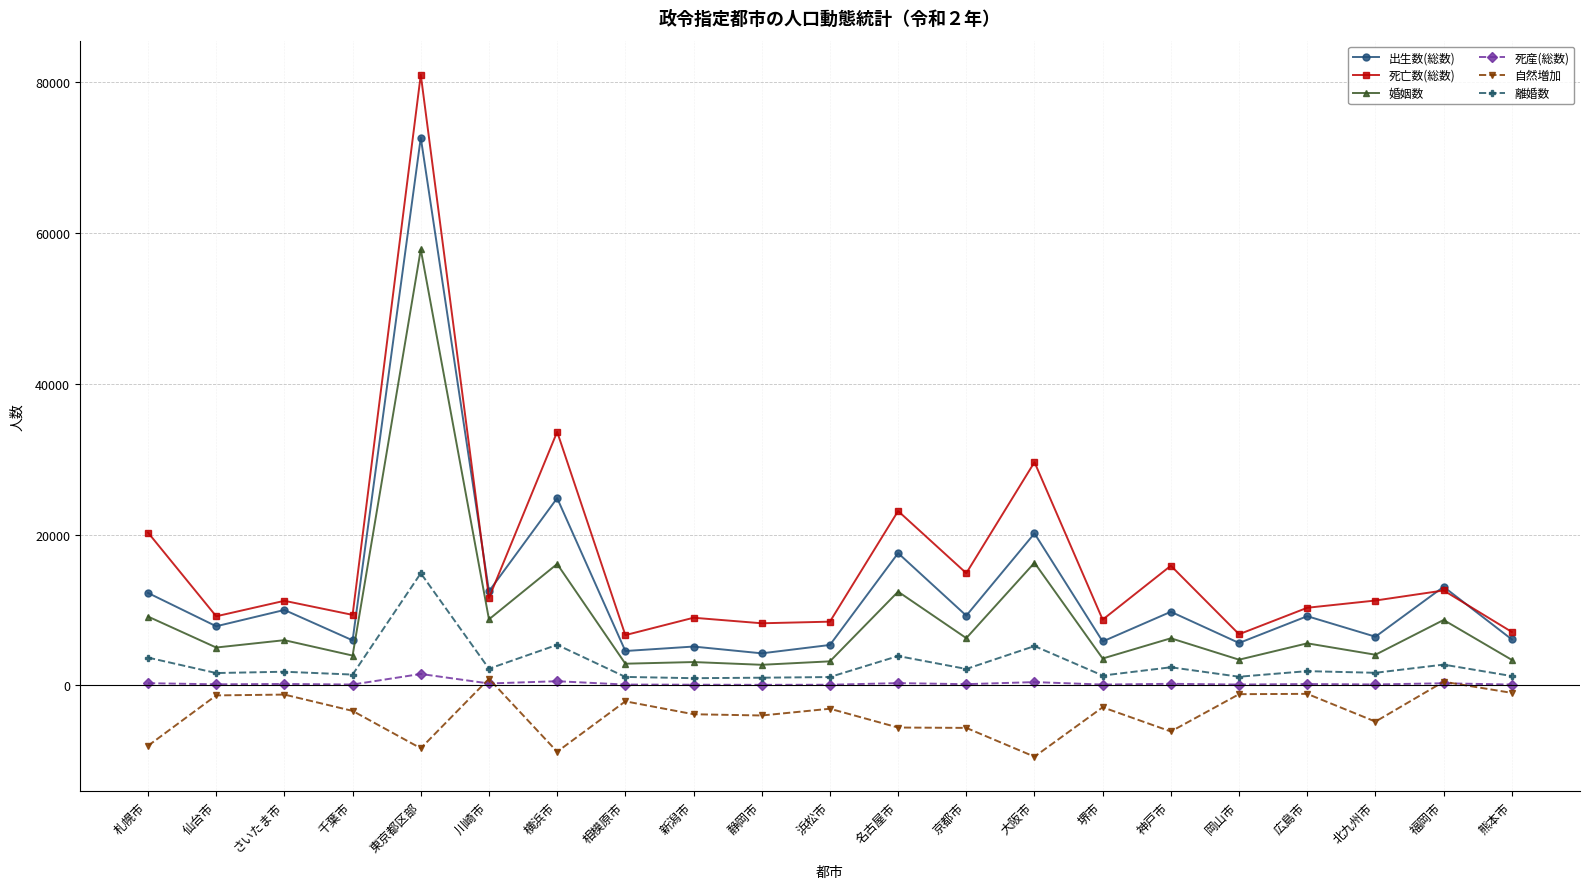

True or false: 婚姻数 and 自然増加 intersect in this chart.

False